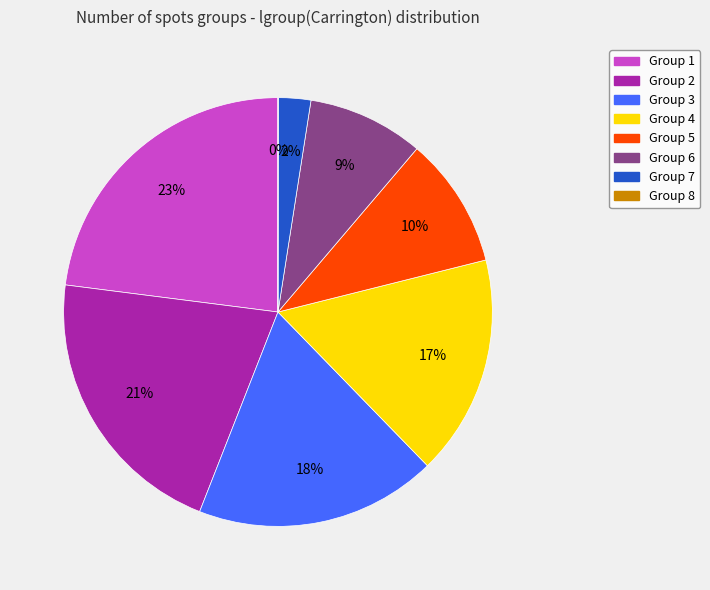

Does any single category account for the majority?

No